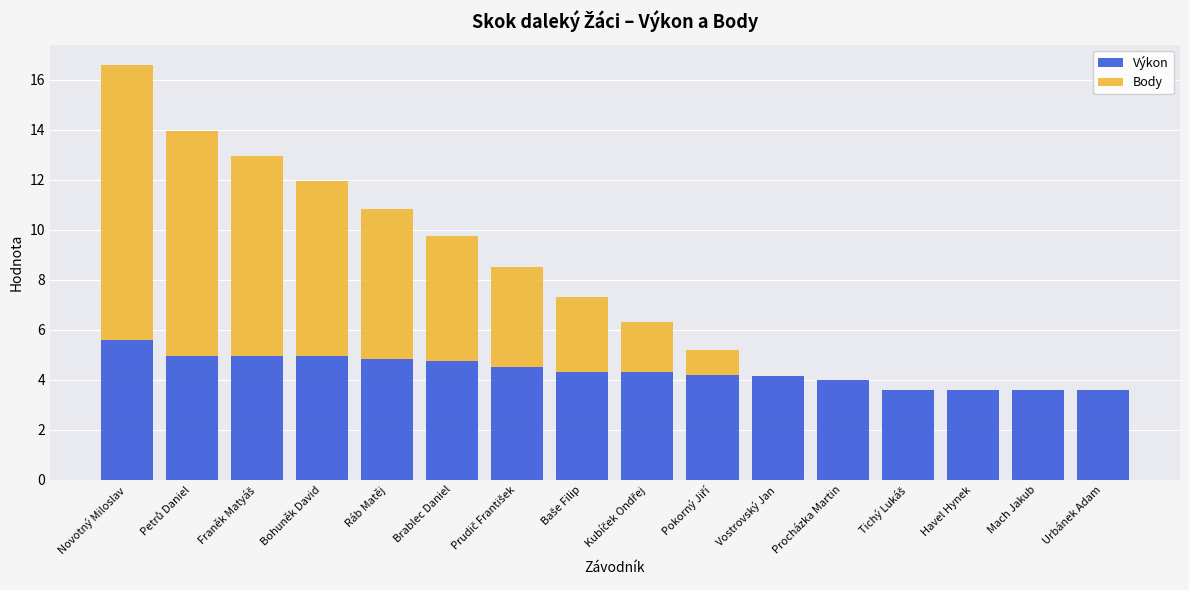

Which category has the highest value in the Výkon series?

Novotný Miloslav